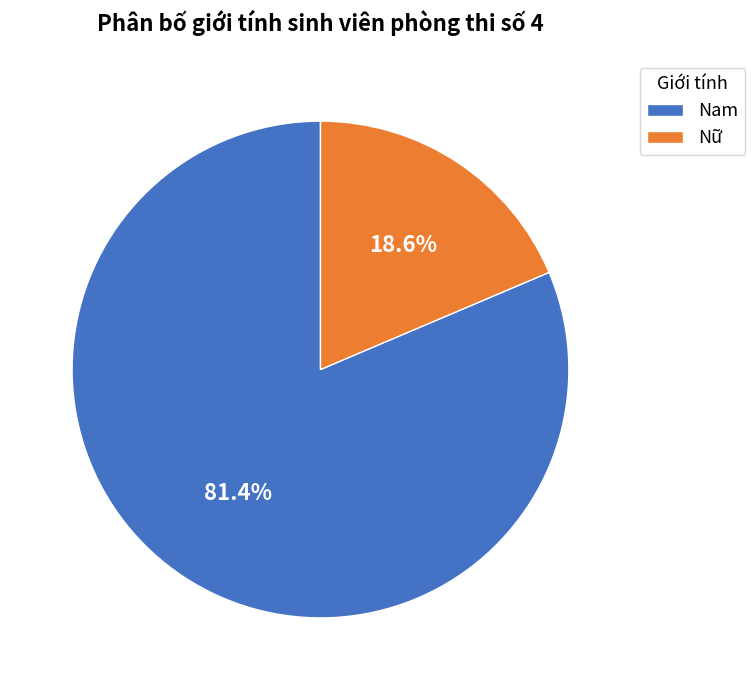

The Nam slice represents 81% of the pie. True or false?

True